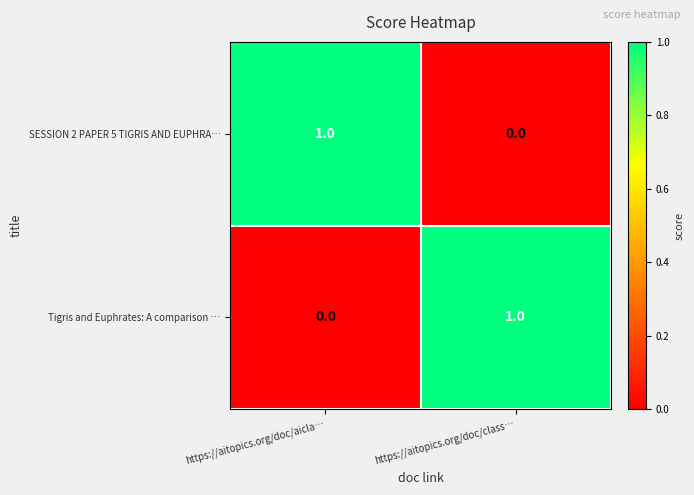

What is the spread (max minus min) of values at https://aitopics.org/doc/class…?

1